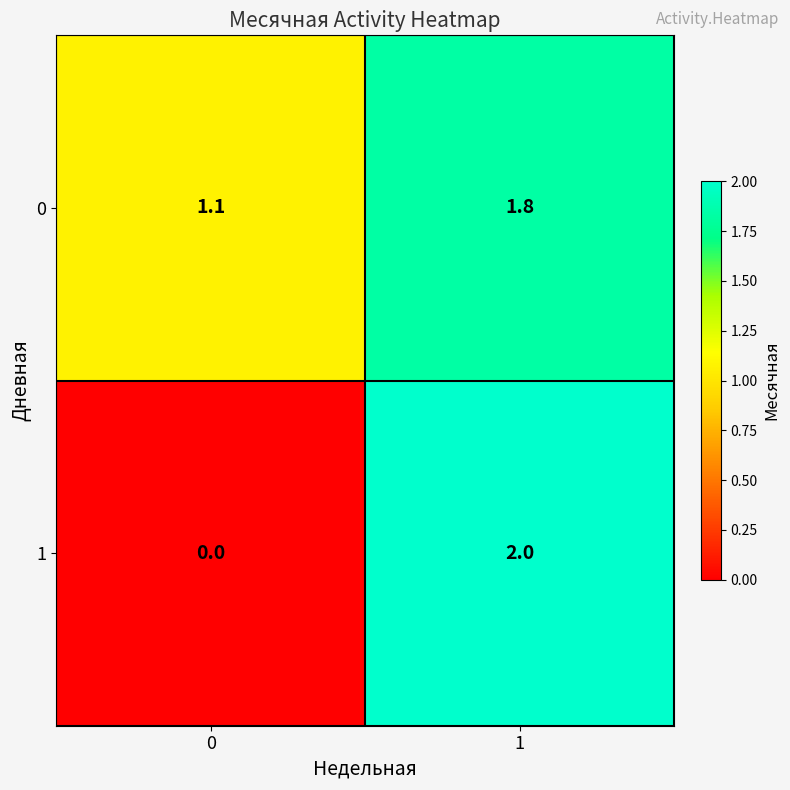

What is the difference between the 0 values at 1 and 0?

0.7